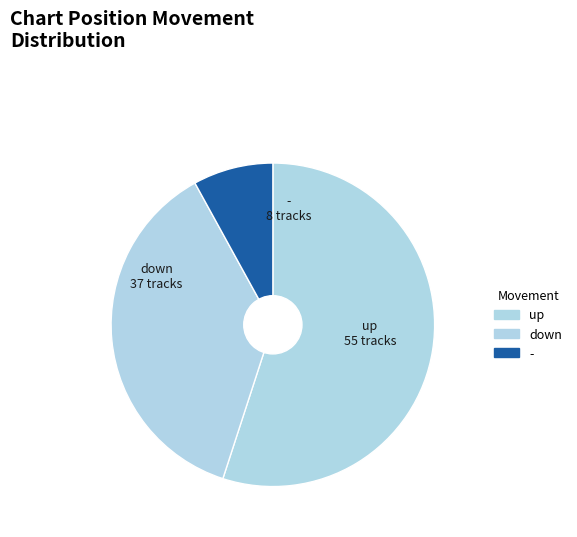

Is down the majority of the pie?

No